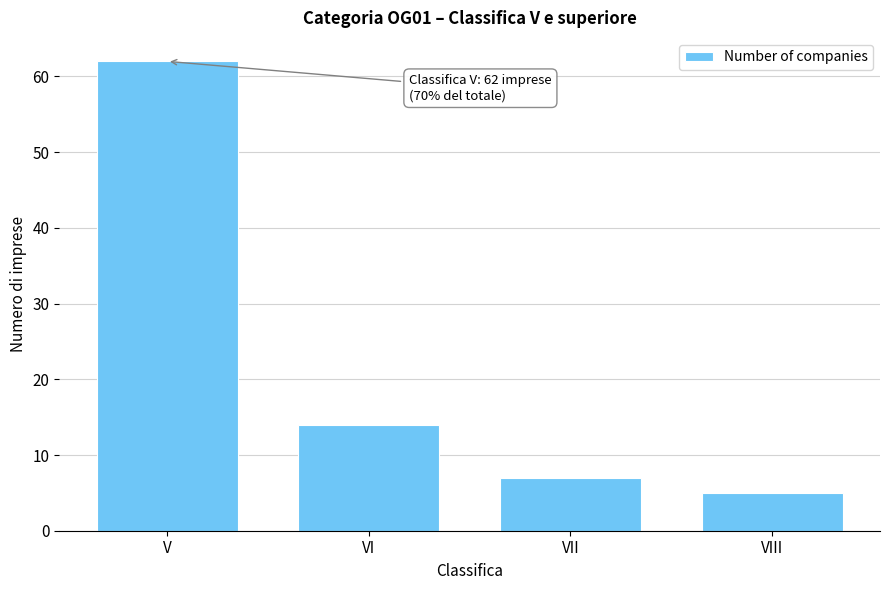

Reading left to right, list all the values displayed in this chart.

62	14	7	5